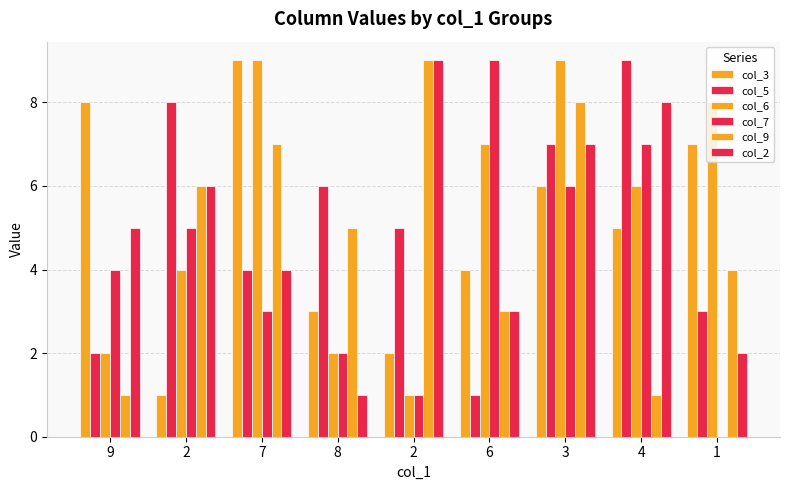

How many distinct data groups are displayed?

6